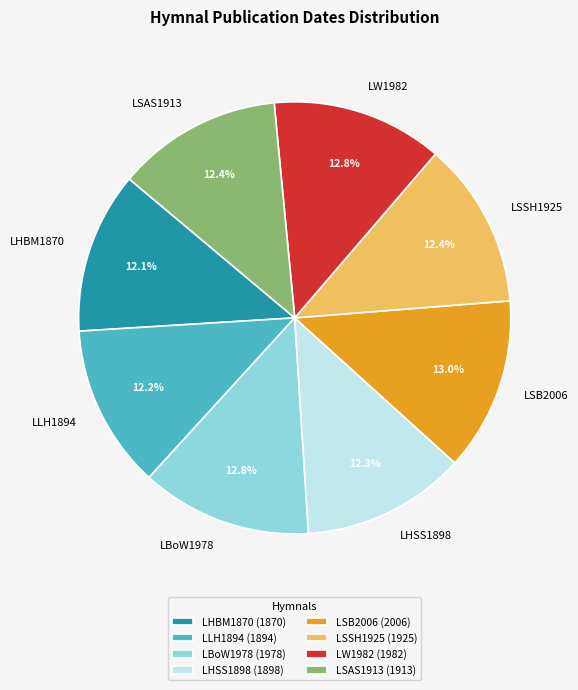

What percentage do LSB2006 and LW1982 together represent?

25.8%